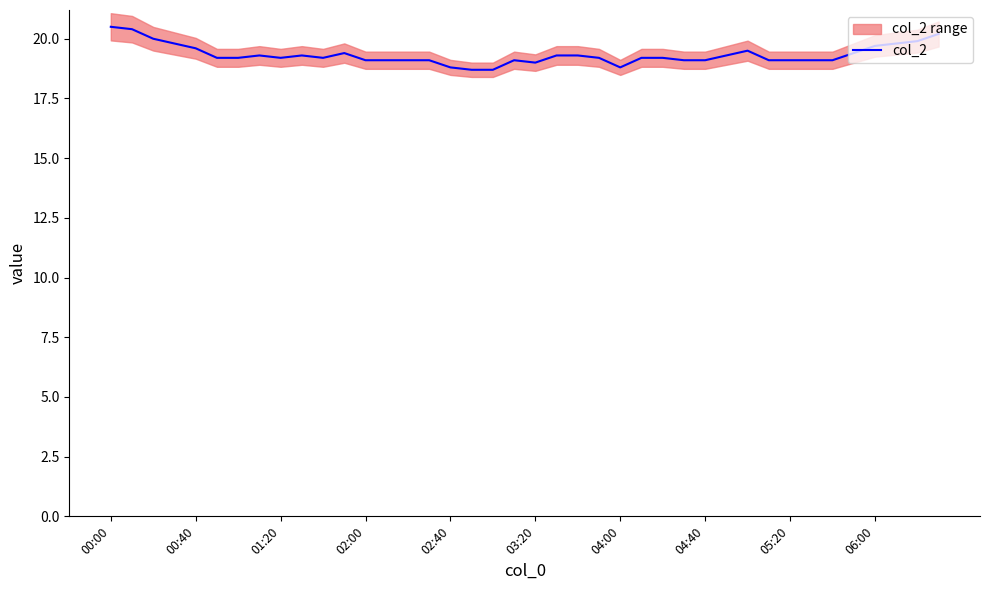

Is it true that col_2 equals 11.2 at 01:20?

False